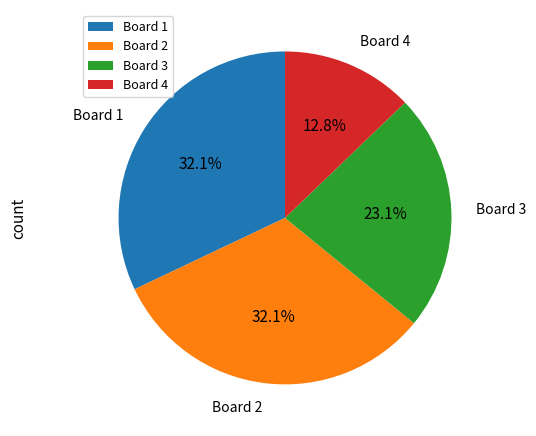

Does Board 3 account for over 50% of the chart?

No